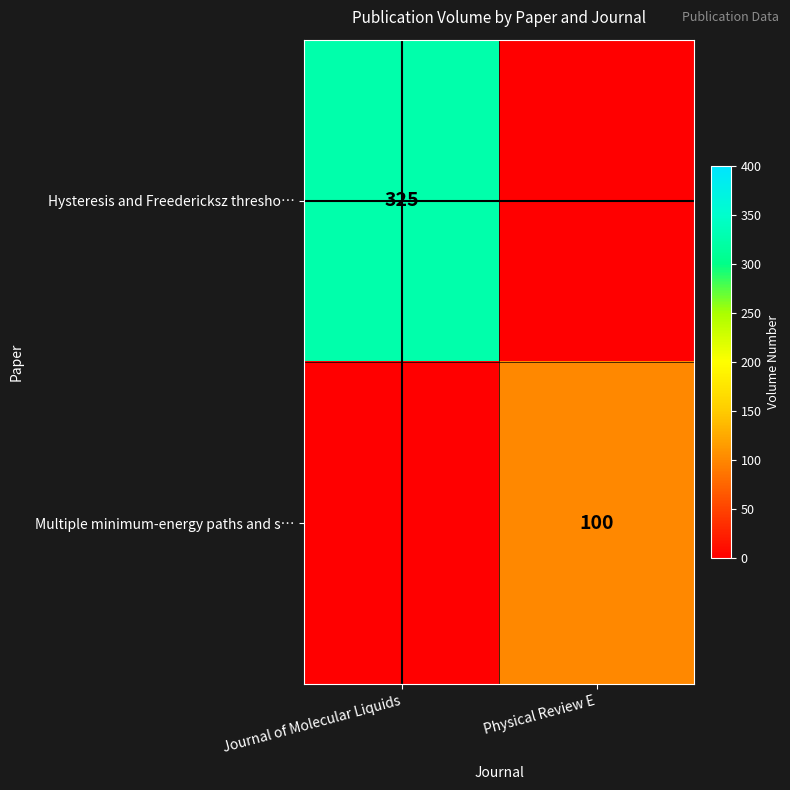

What is the greatest value displayed?

325